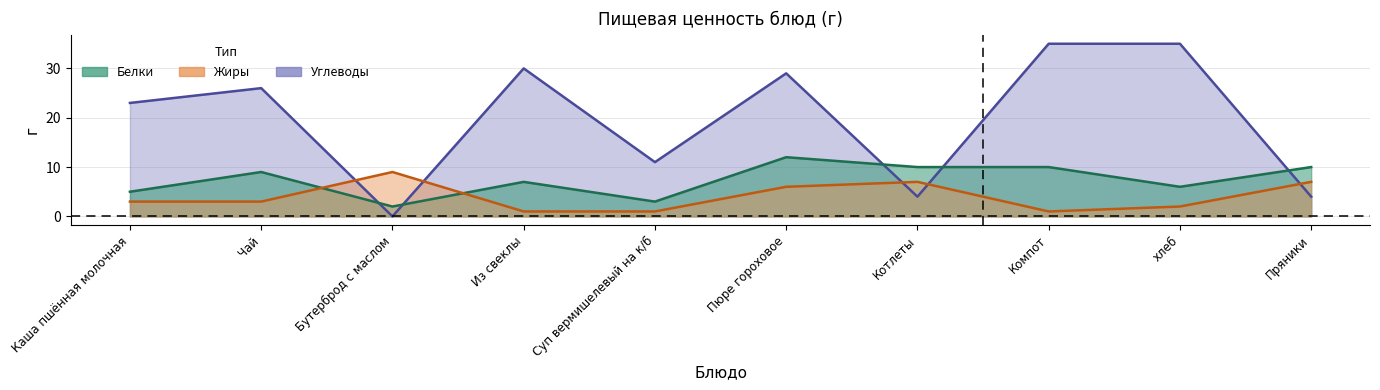

True or false: Углеводы has a value of 56 at Компот.

False